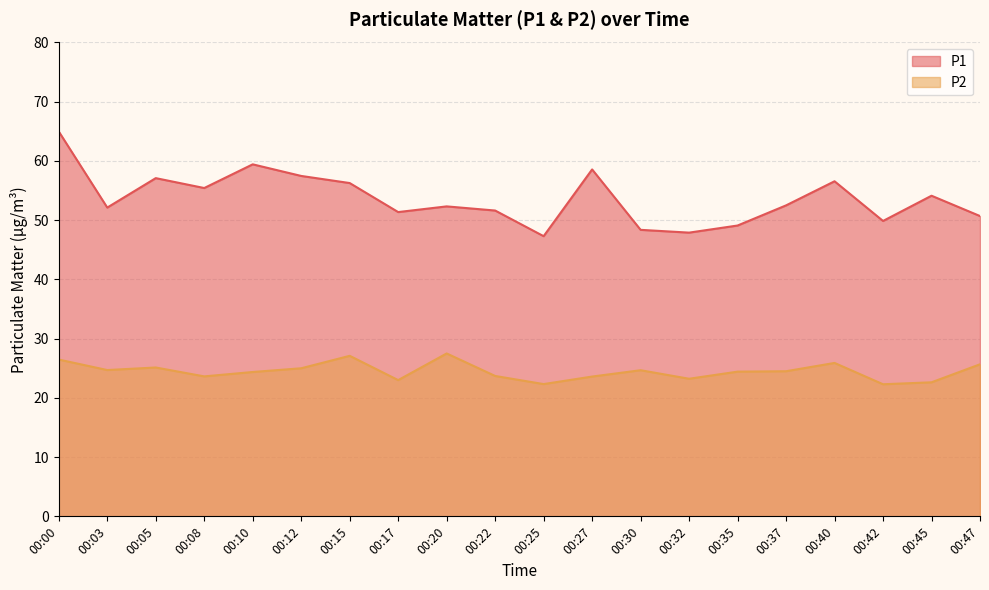

How many lines are shown in the chart?

2